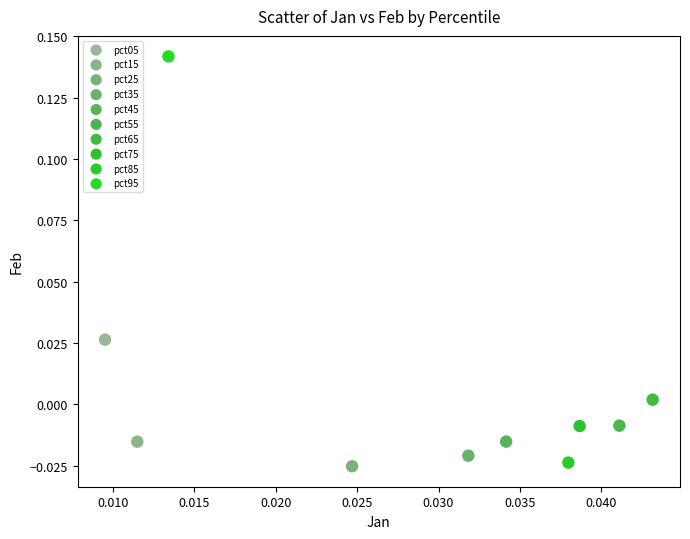

What are all the series names shown in the legend?

pct05, pct15, pct25, pct35, pct45, pct55, pct65, pct75, pct85, pct95